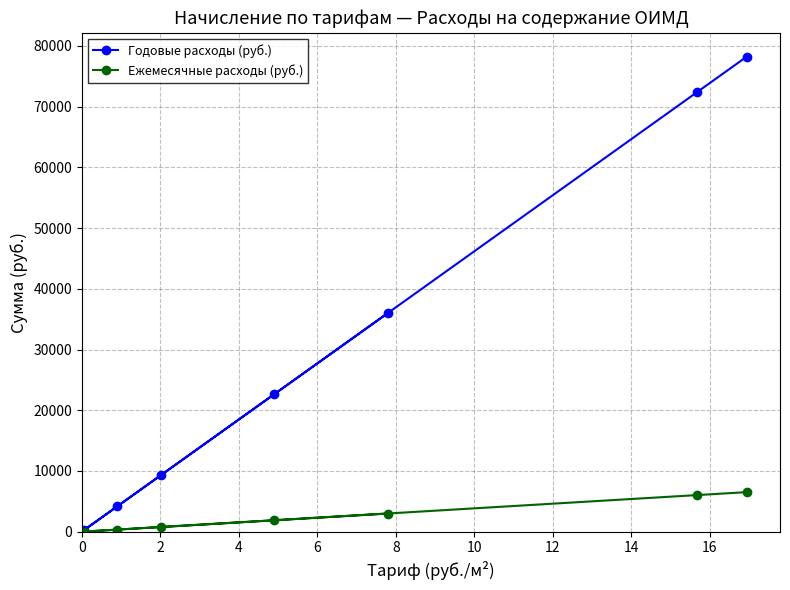

List the series in order of their peak value, highest first.

Годовые расходы (руб.), Ежемесячные расходы (руб.)